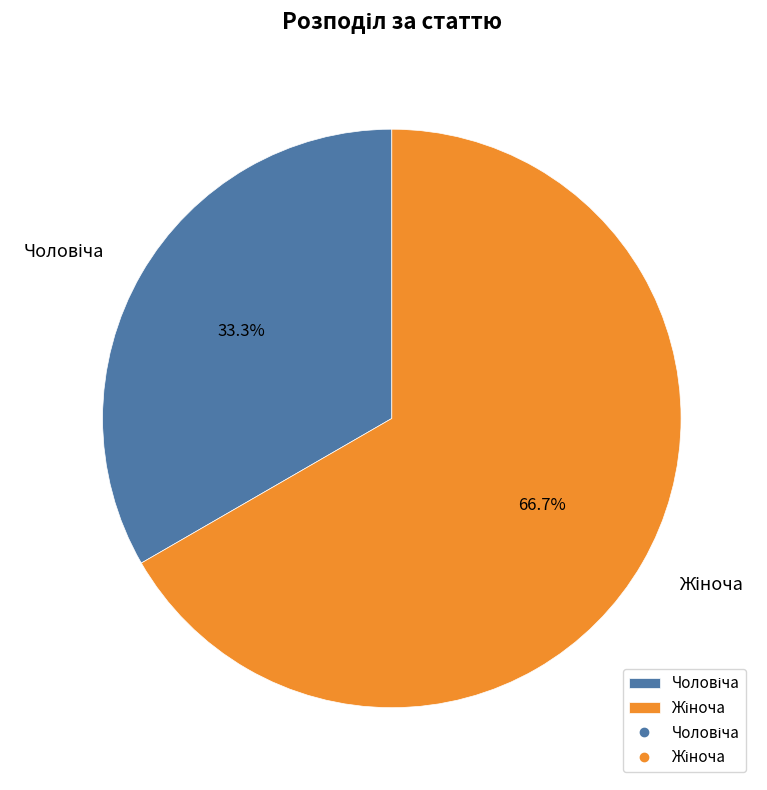

Count the number of slices in the pie.

2